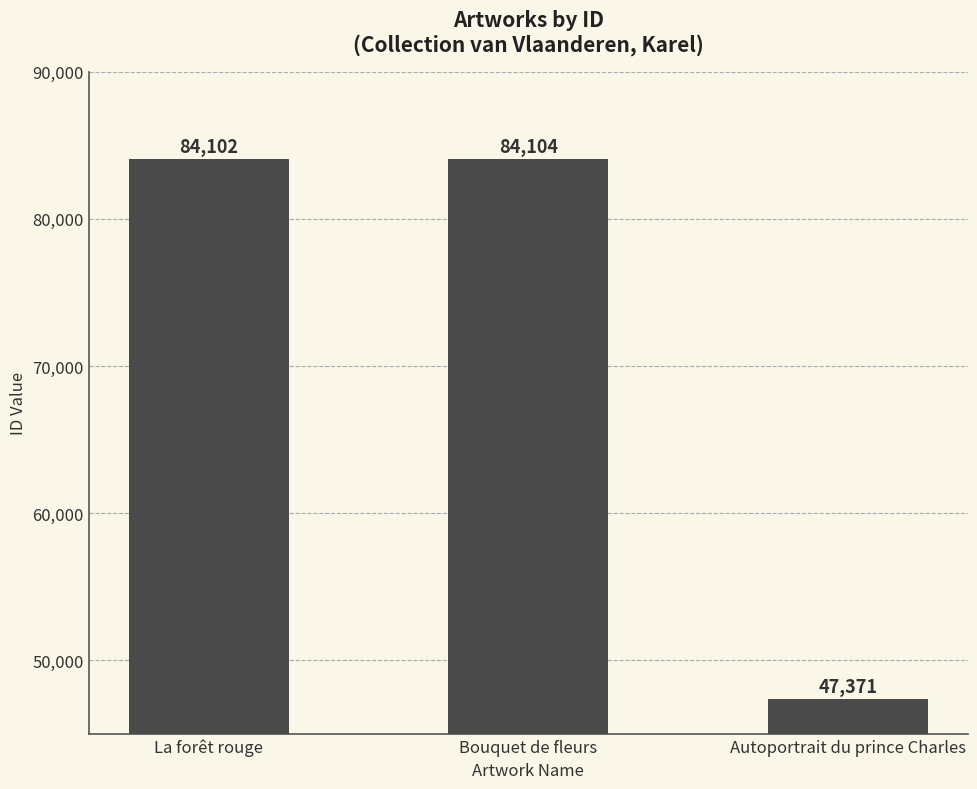

What is the change in value from Bouquet de fleurs to Autoportrait du prince Charles?

-36733